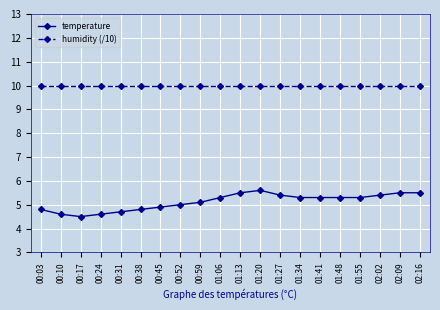

True or false: temperature has more than 0 interior local peaks.

True